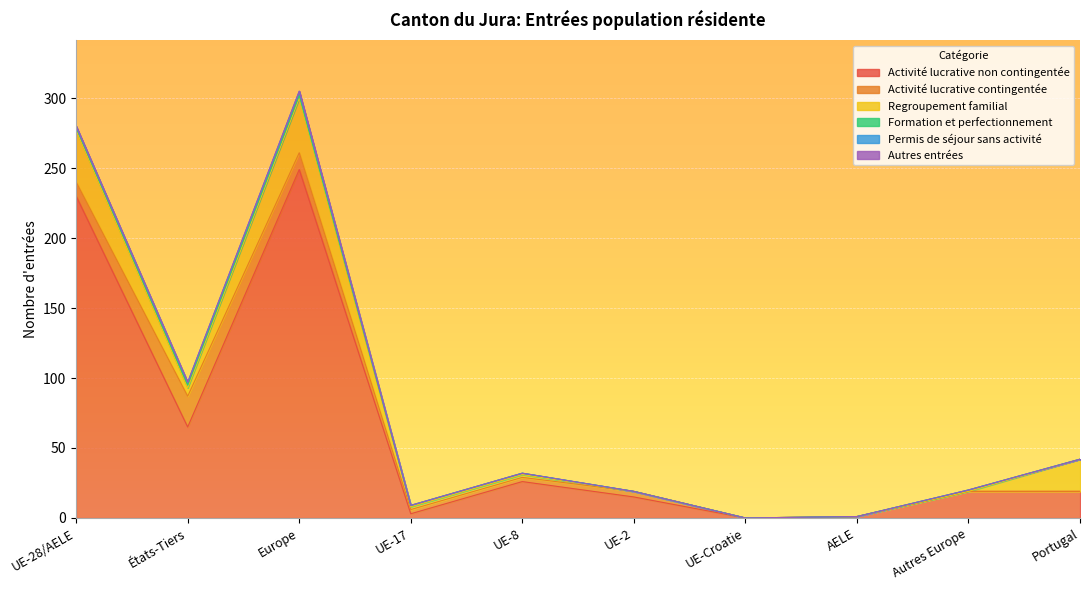

Rank the series at Portugal from lowest to highest value.

Activité lucrative contingentée, Formation et perfectionnement, Permis de séjour sans activité, Autres entrées, Activité lucrative non contingentée, Regroupement familial